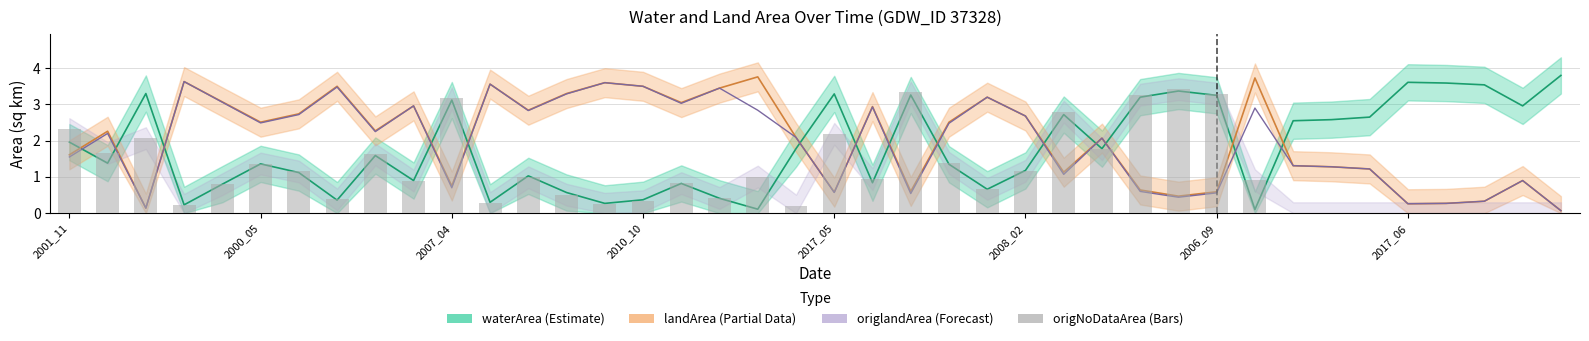

What is the sum of all waterArea values?

72.1